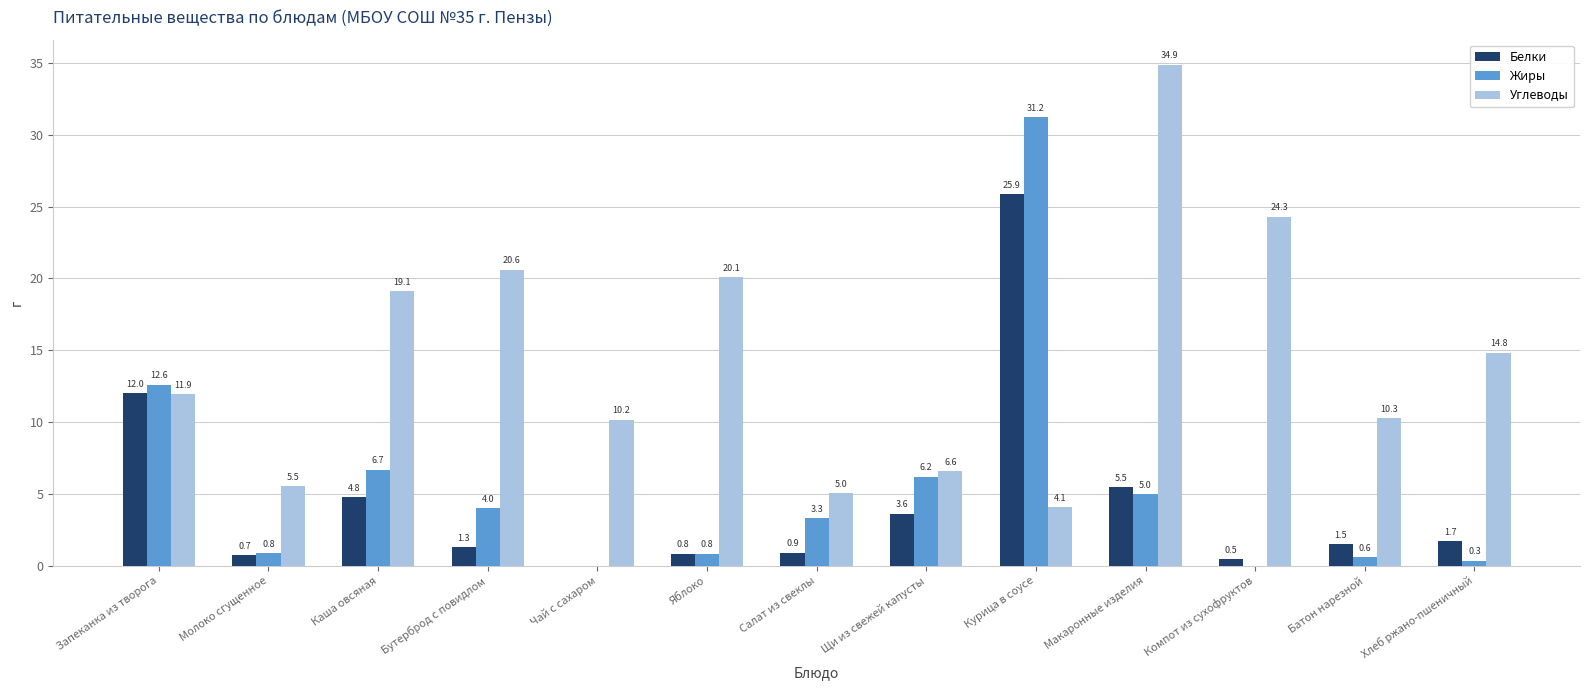

Which category has the highest value across all series?

Макаронные изделия